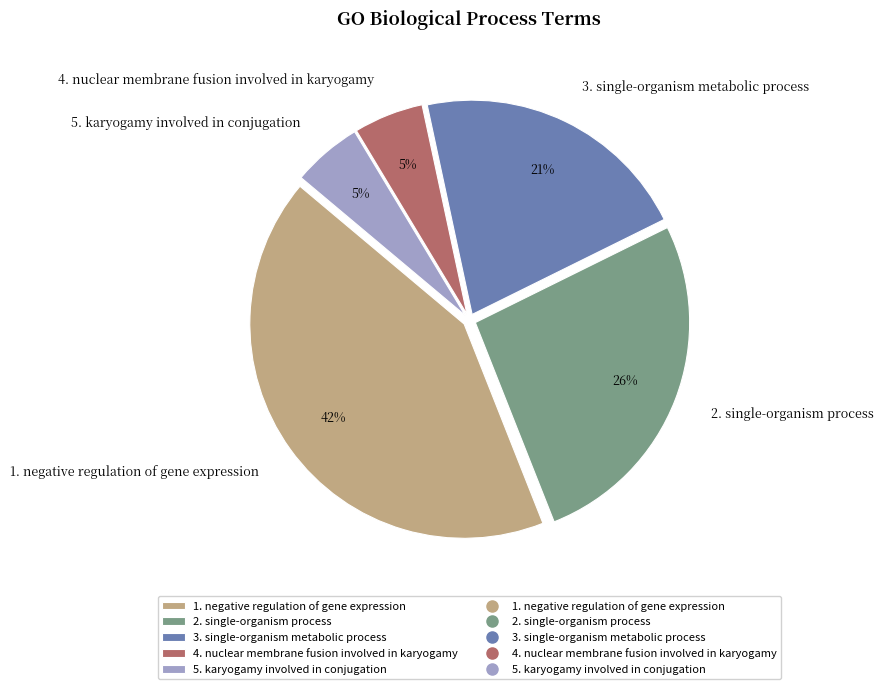

The 1. negative regulation of gene expression slice represents 48% of the pie. True or false?

False